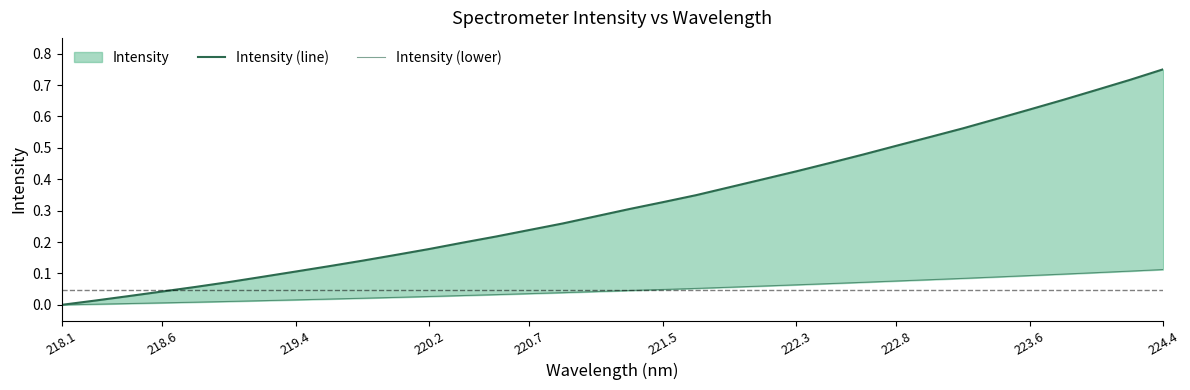

What is the difference between the Intensity (line) values at 223.6 and 224.4?

0.1